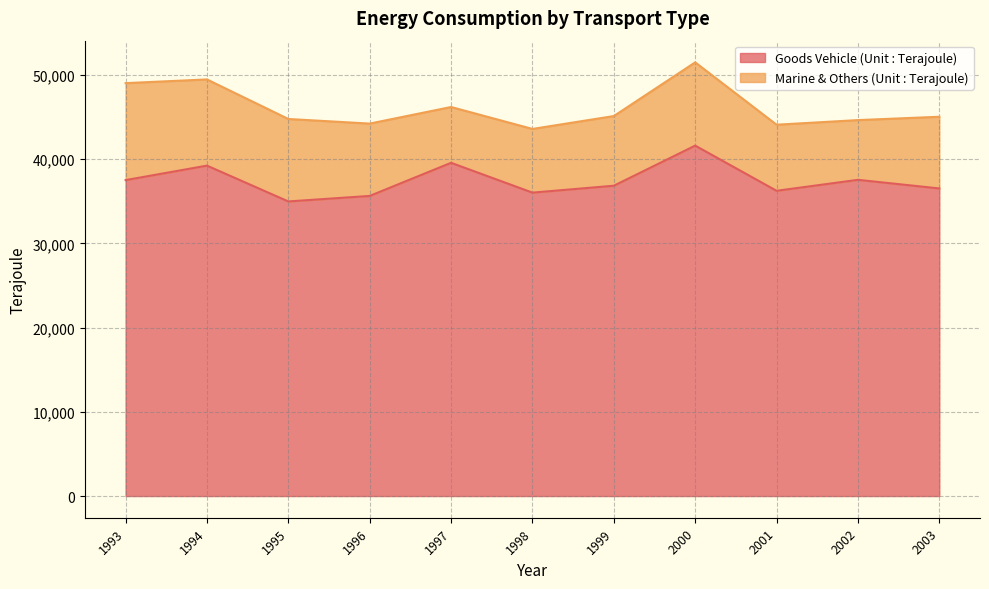

What value does the data have at 2002, to the nearest 10?

37540